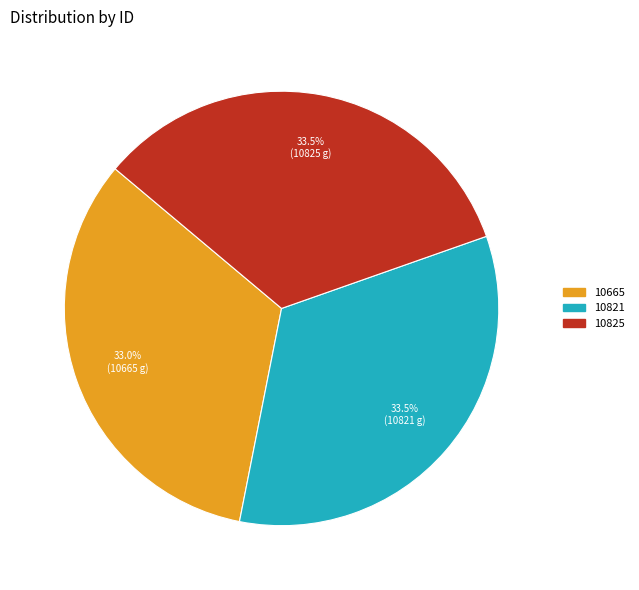

Does 10821 represent more than half of the total?

No